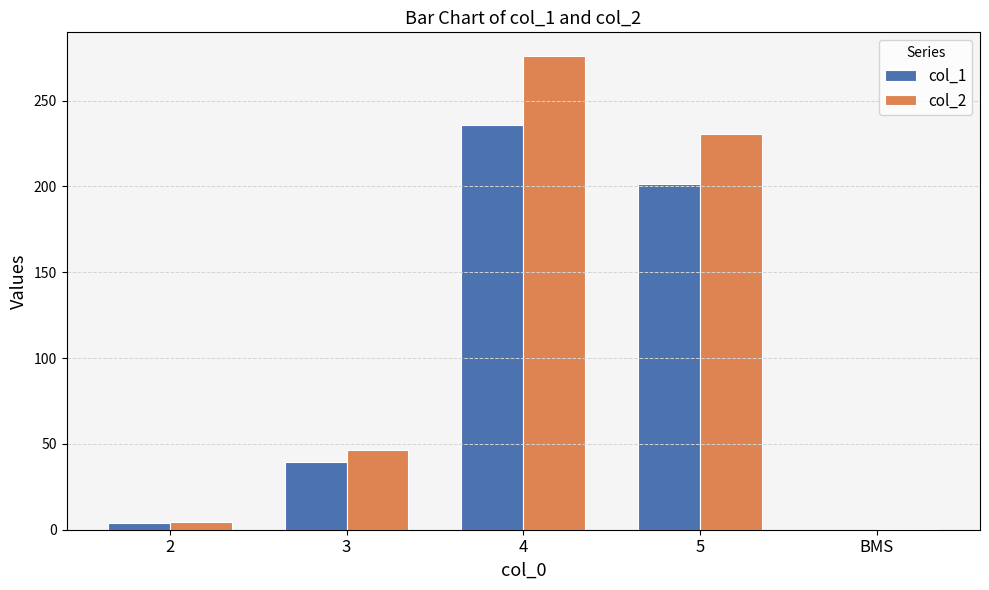

The value of col_1 at BMS is 0.0. True or false?

True